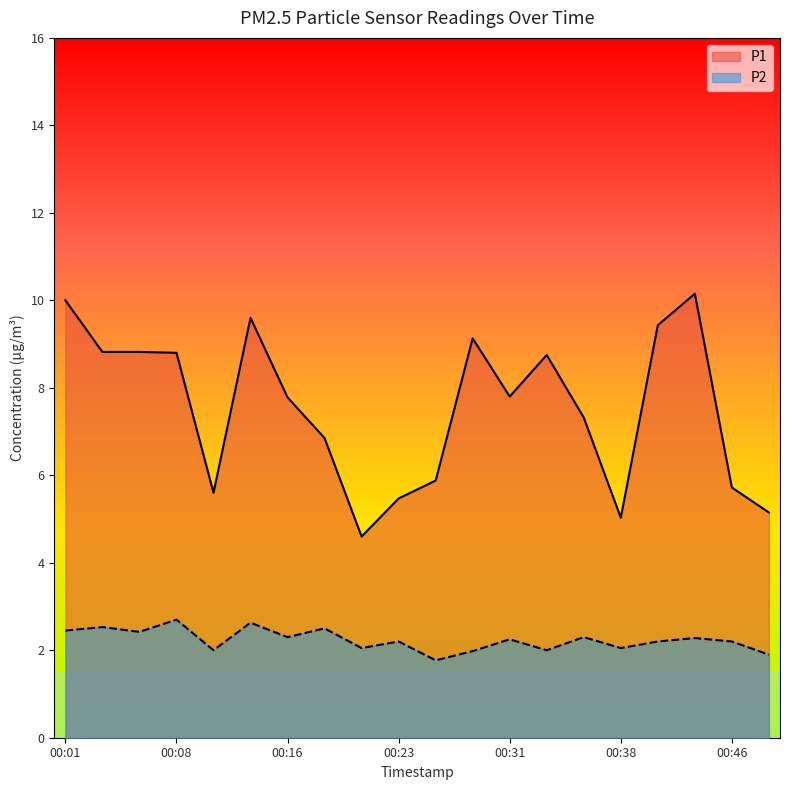

At how many categories does at least one series exceed 4?

20